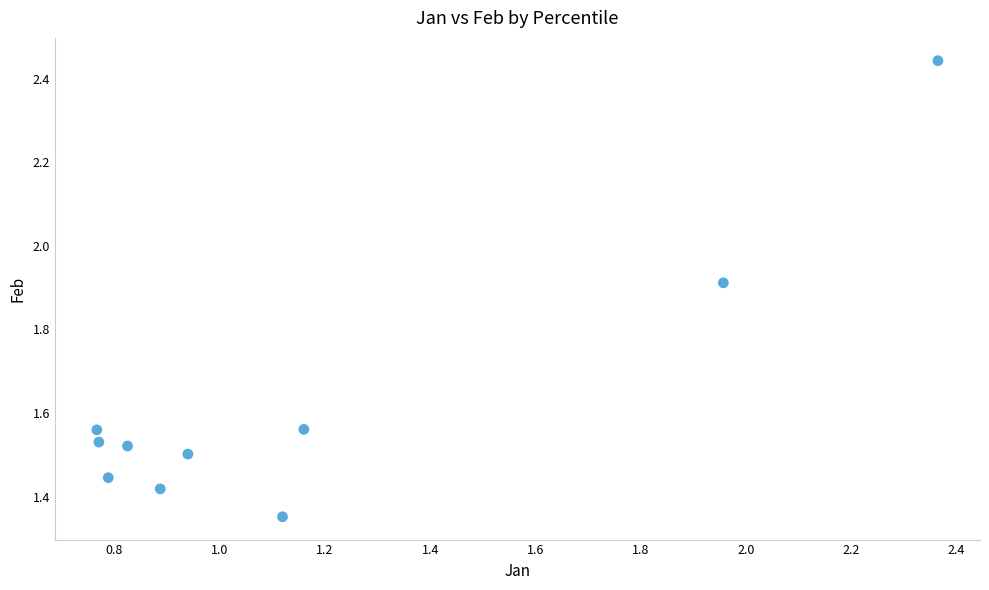

What is the range of Y values (max minus min)?

1.1